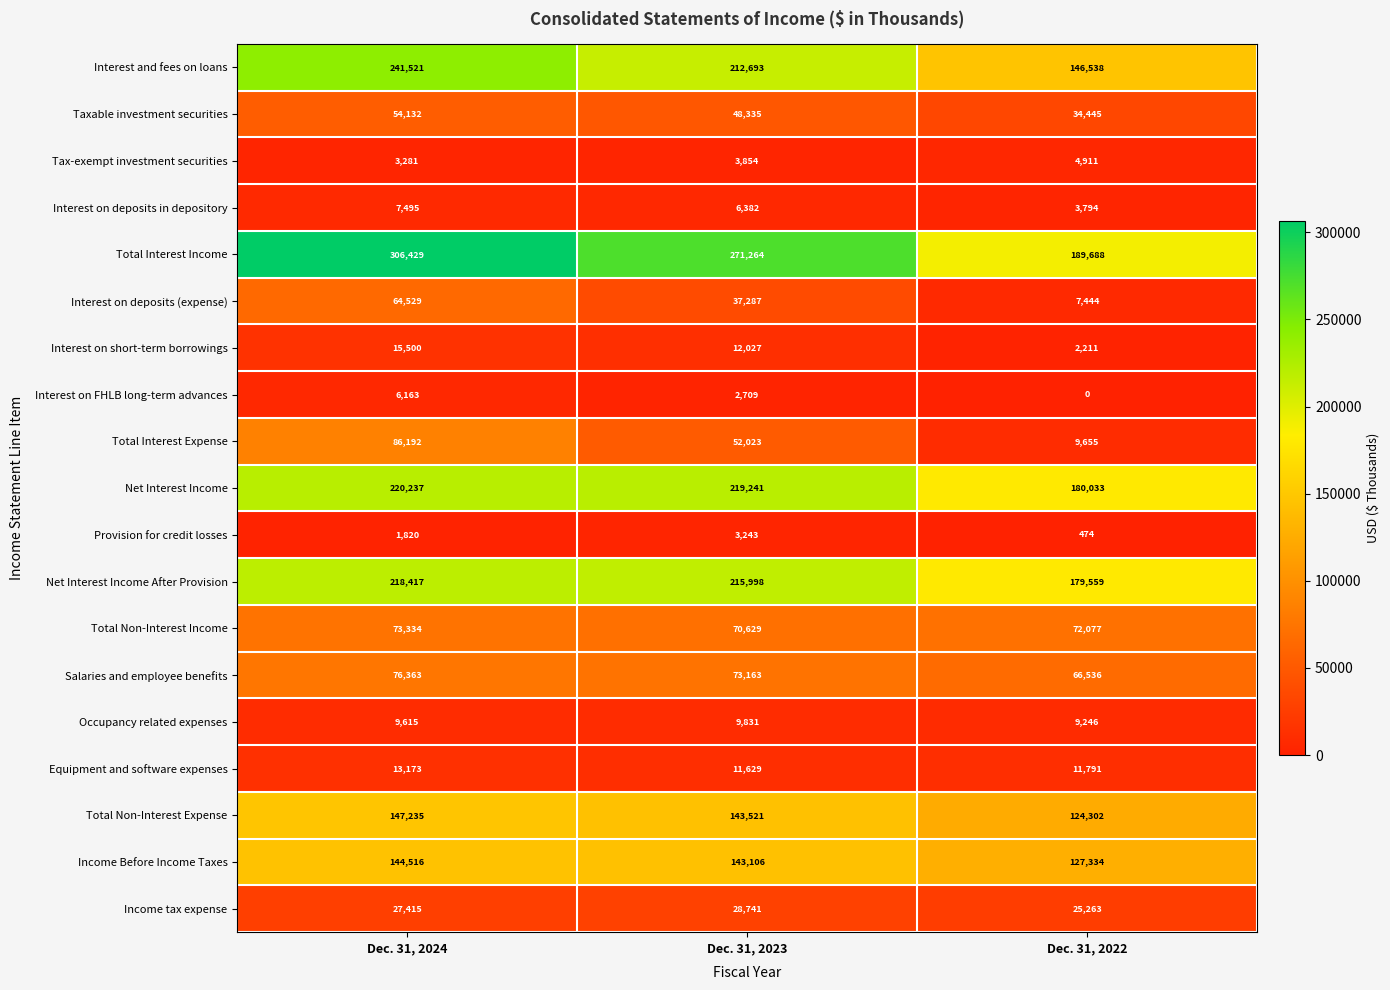

What is the greatest value displayed?

306429